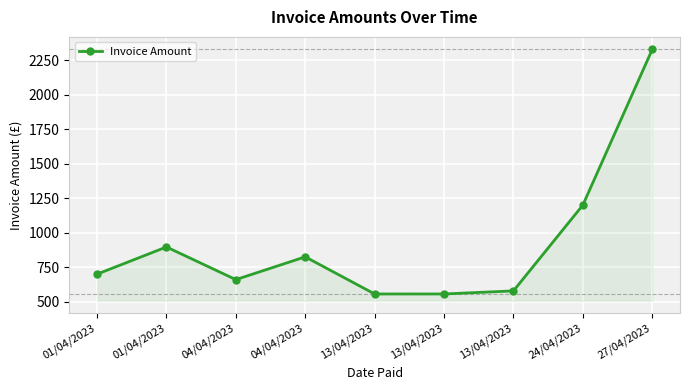

What is the greatest value displayed?

2328.0